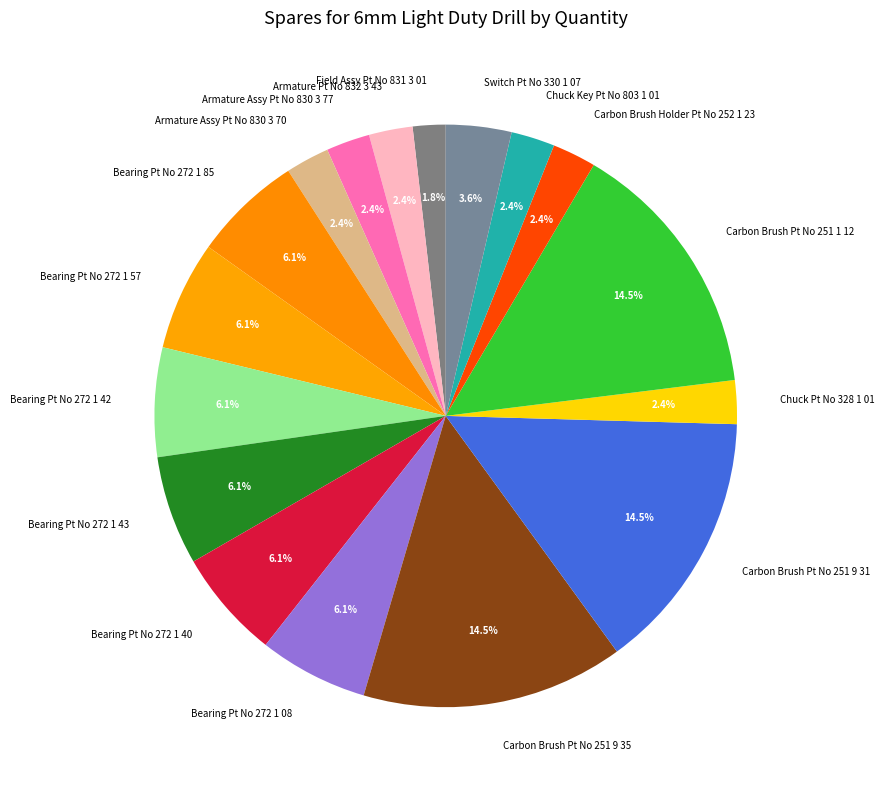

Which has a higher value, Bearing Pt No 272 1 57 or Carbon Brush Holder Pt No 252 1 23?

Bearing Pt No 272 1 57